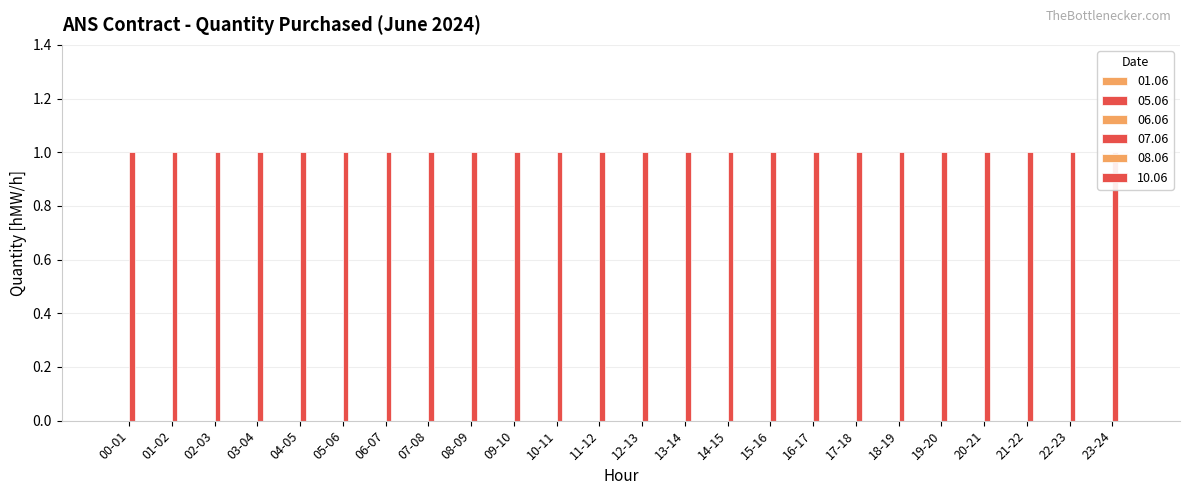

At 13-14, list the series in order from largest to smallest.

07.06, 01.06, 05.06, 06.06, 08.06, 10.06